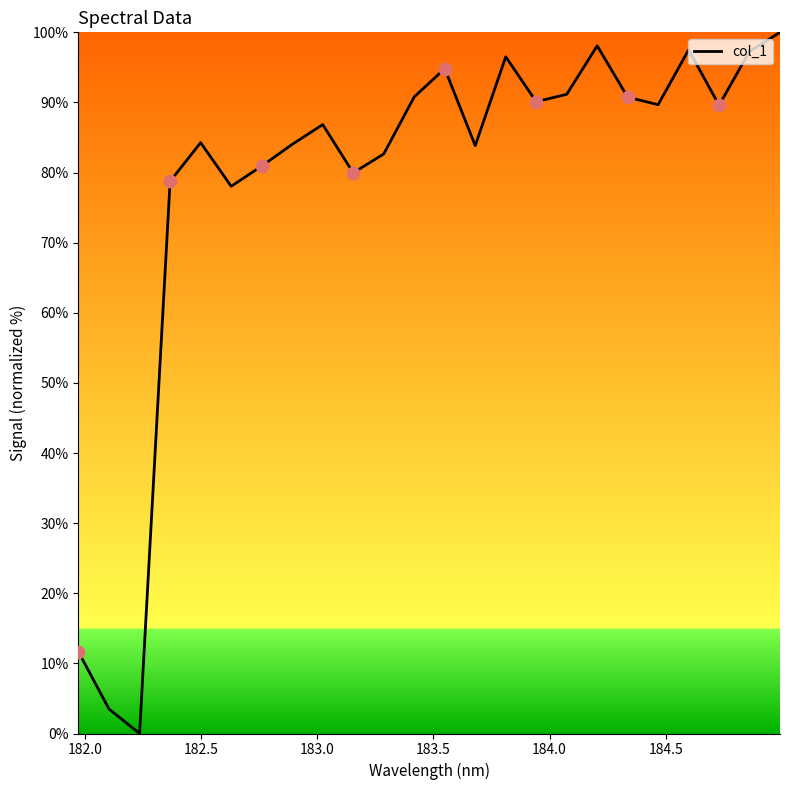

What is the difference between the maximum and minimum values?

100.0